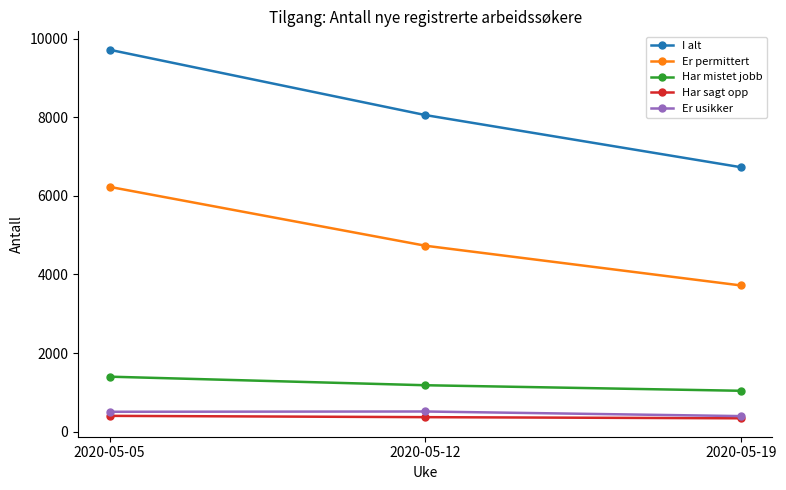

The Har mistet jobb series shows 1041 at 2020-05-19. True or false?

True